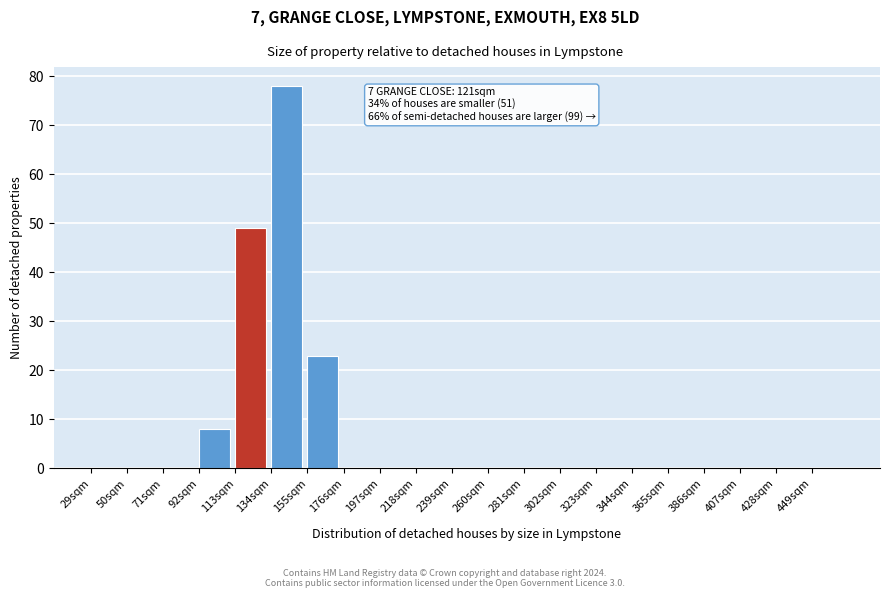

Over which range of the x-axis is the bar tallest?

134 to 155